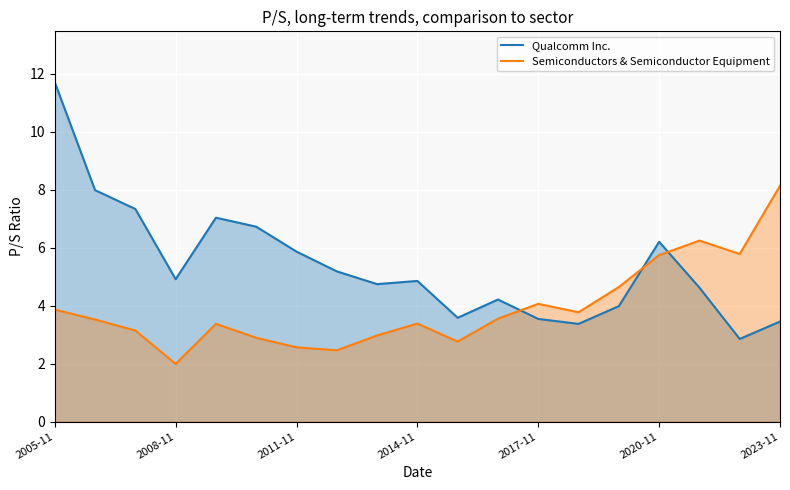

Which label corresponds to the largest value in the chart?

2005-11